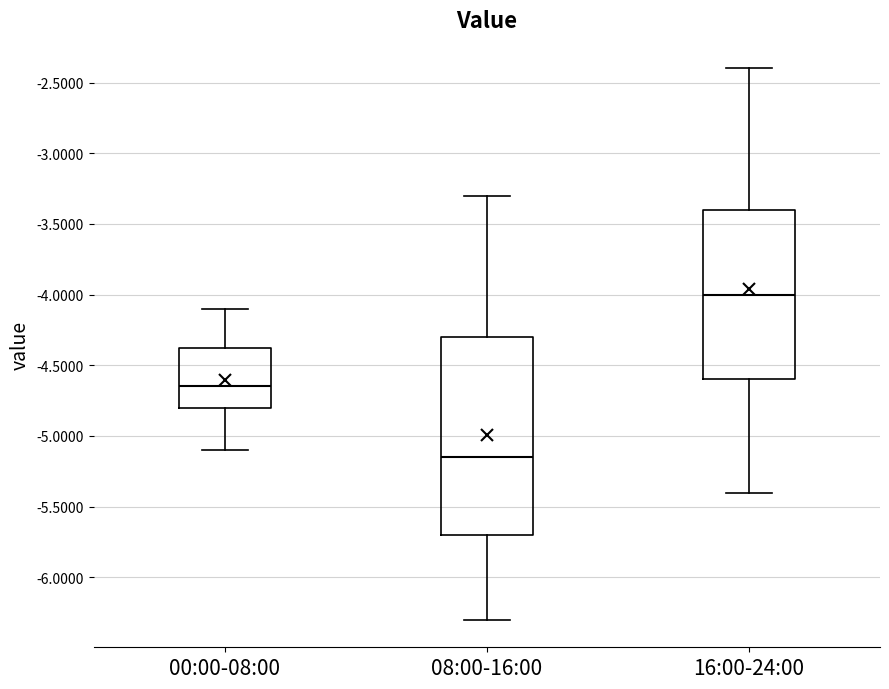

Where is the upper edge of the box for 00:00-08:00 on the y-axis? The values are not printed on the chart, so give them approximately, as read against the axis.

-4.35